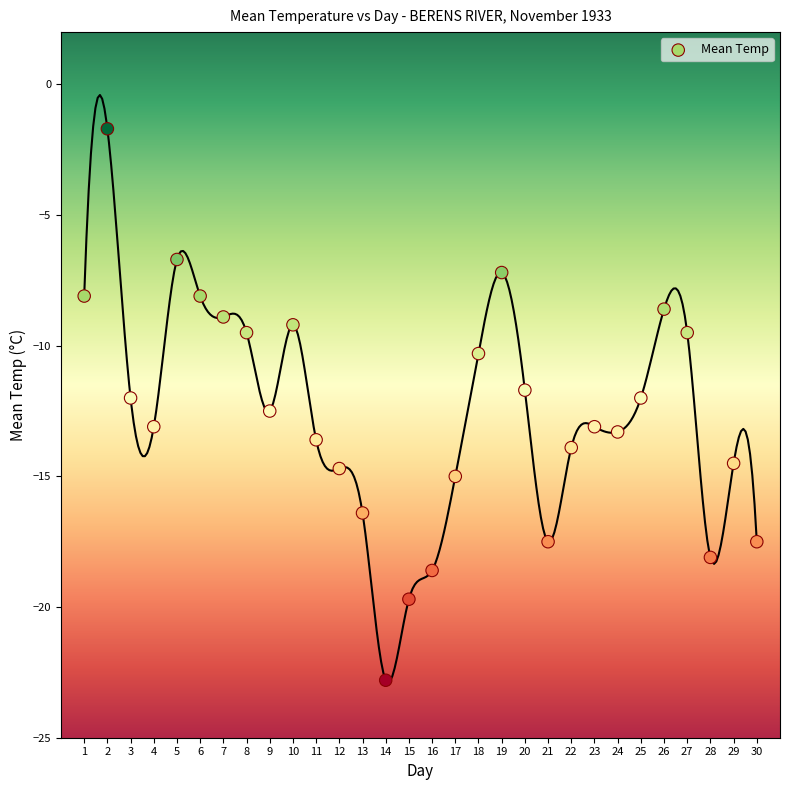

What is the range of X values (max minus min)?

29.0